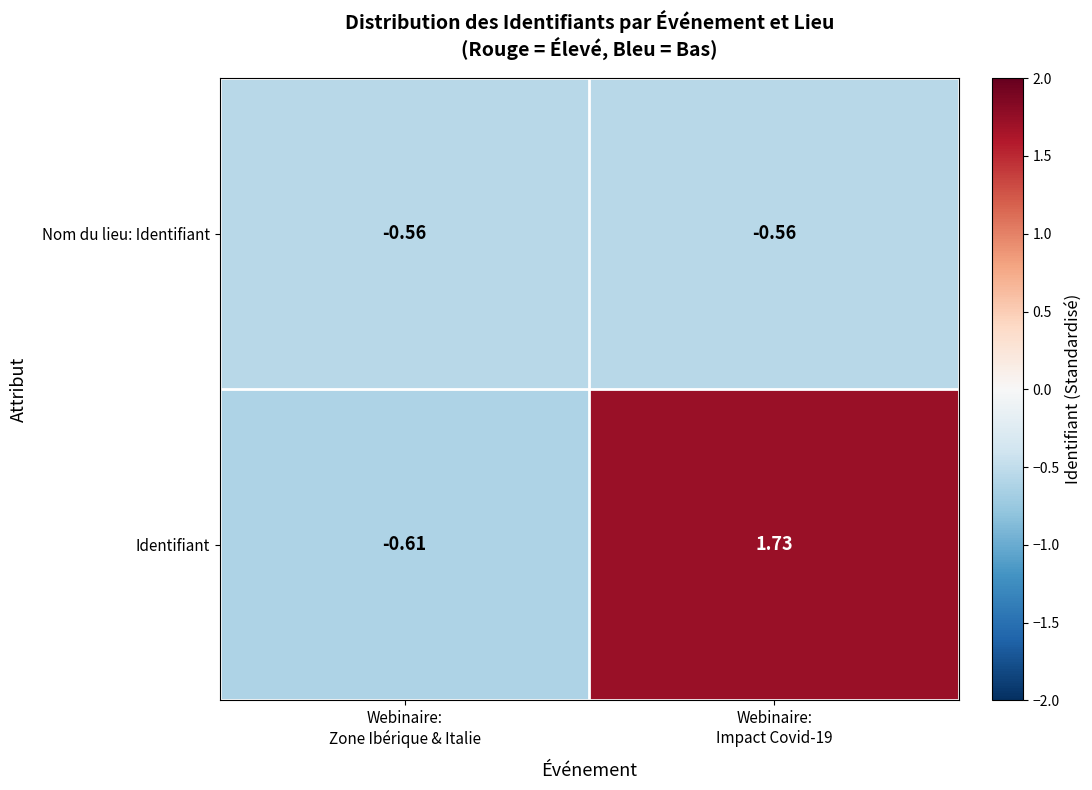

Which series has the largest total across all categories?

Identifiant